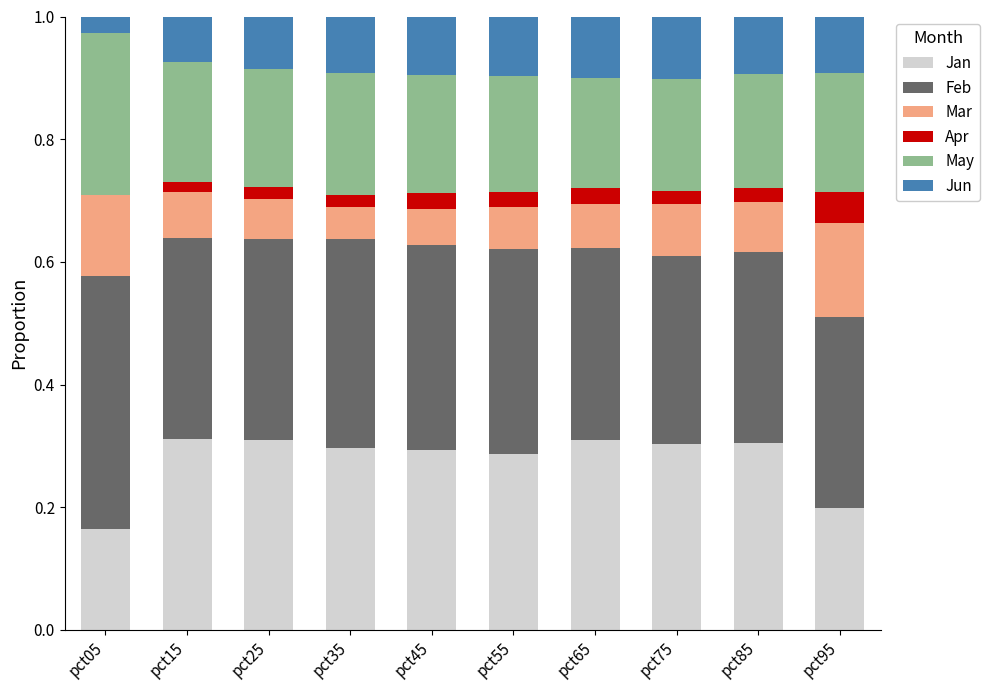

What is the total value across all series at pct85?

1.0